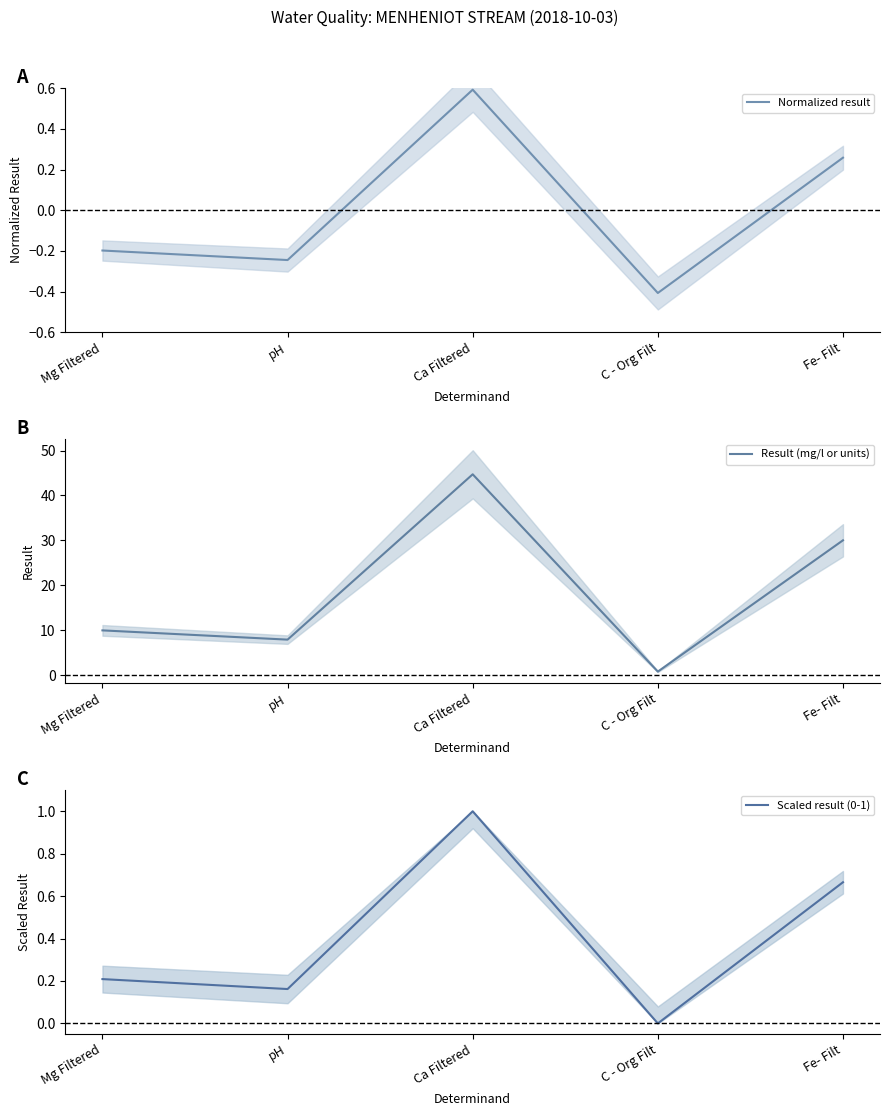

In Normalized result, how many points are higher than both neighbors (excluding endpoints)?

1